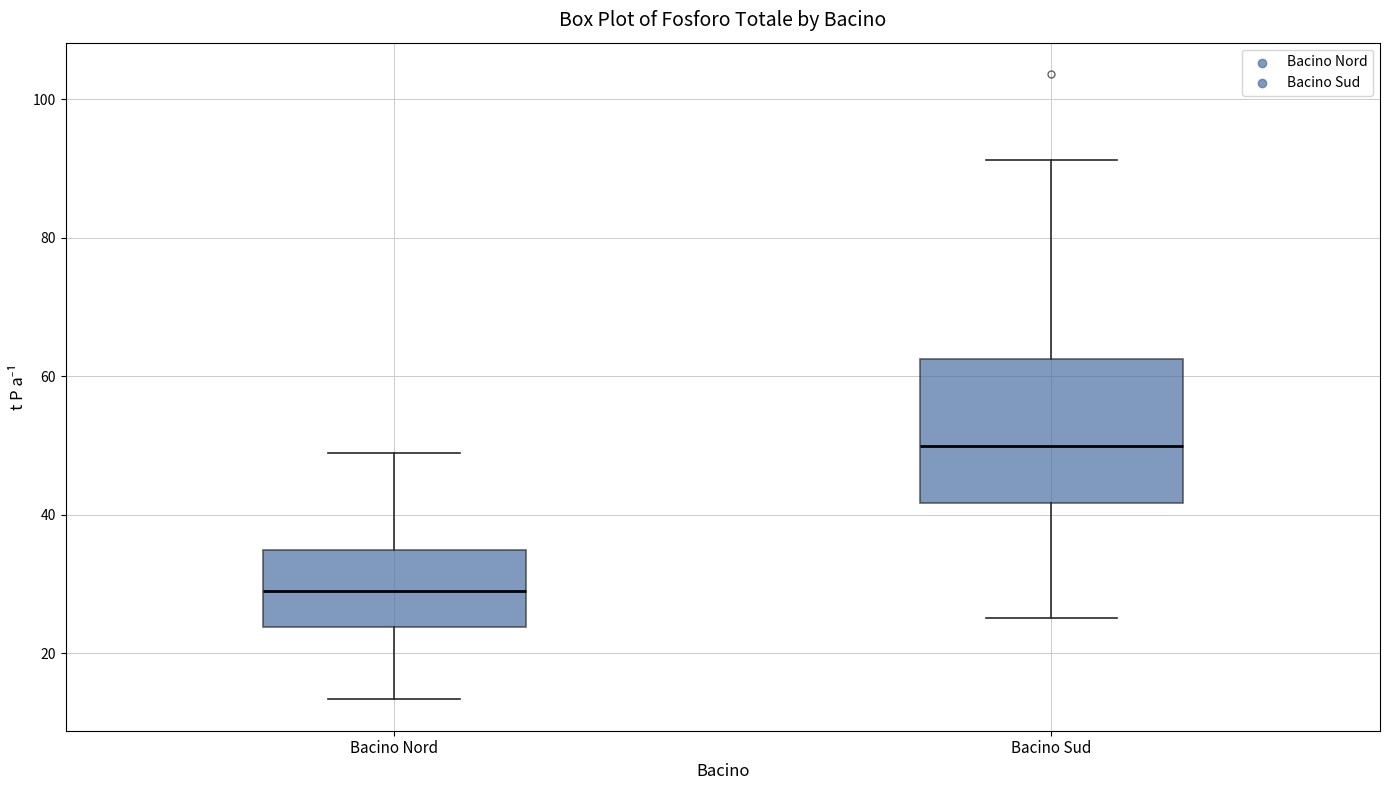

Reading left to right, transcribe this box plot: for each box, give where its median line is, the range the box spans, and where its two whiskers end, as read against the y-axis. The values are not printed on the chart, so give them approximately, as read against the axis.

Bacino Nord: median 30, box 24 to 34, whiskers 14 to 48
Bacino Sud: median 50, box 42 to 62, whiskers 26 to 92